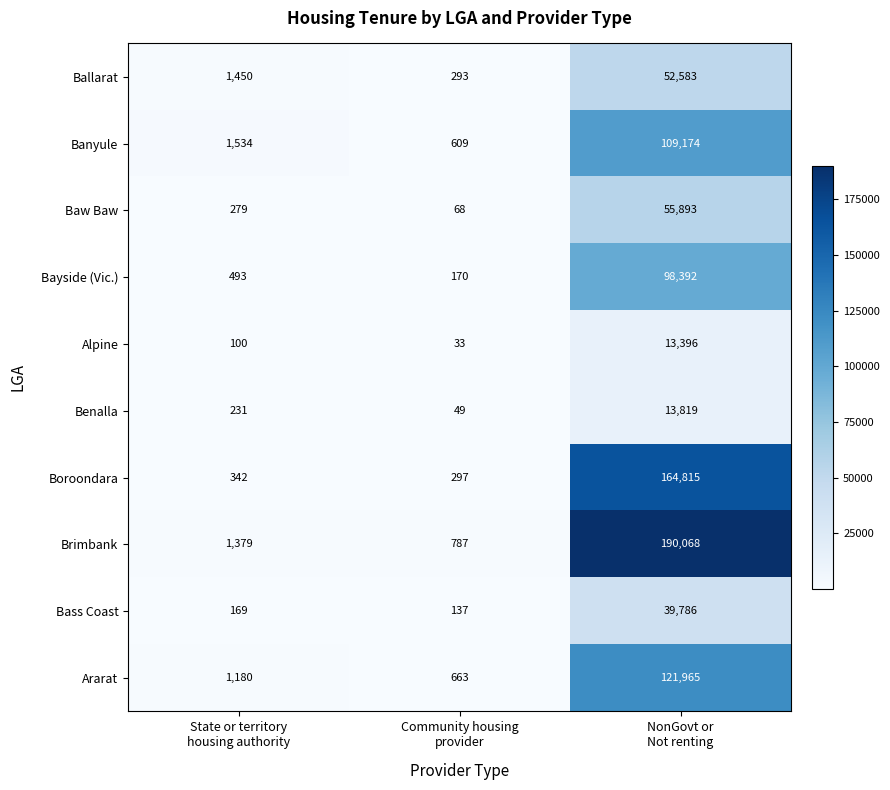

What is the difference between the second highest and minimum values in the Ballarat series?

1157